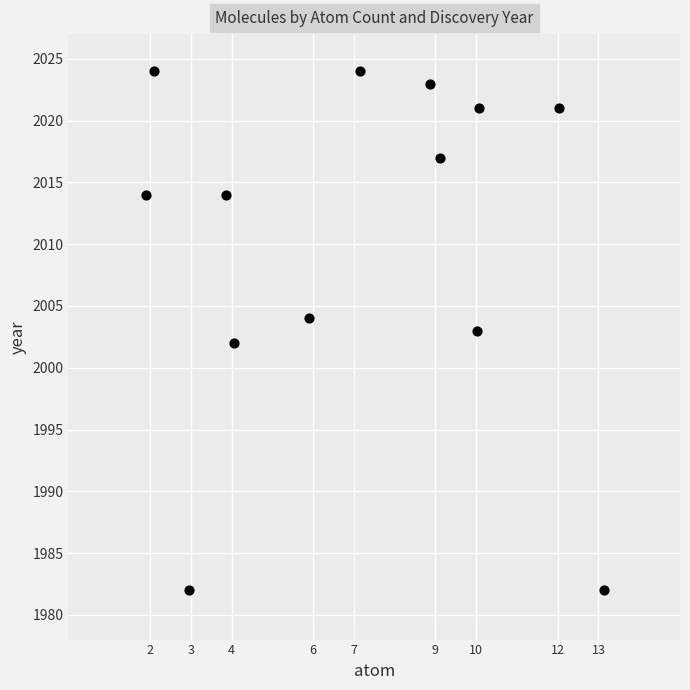

What is the range of Y values (max minus min)?

42